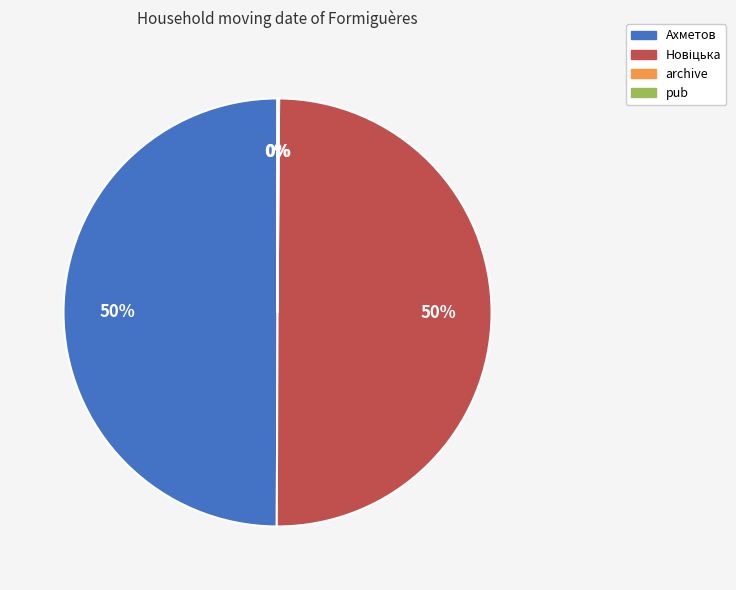

To the nearest percent, what is the difference between the largest and smallest slice percentages?

50%